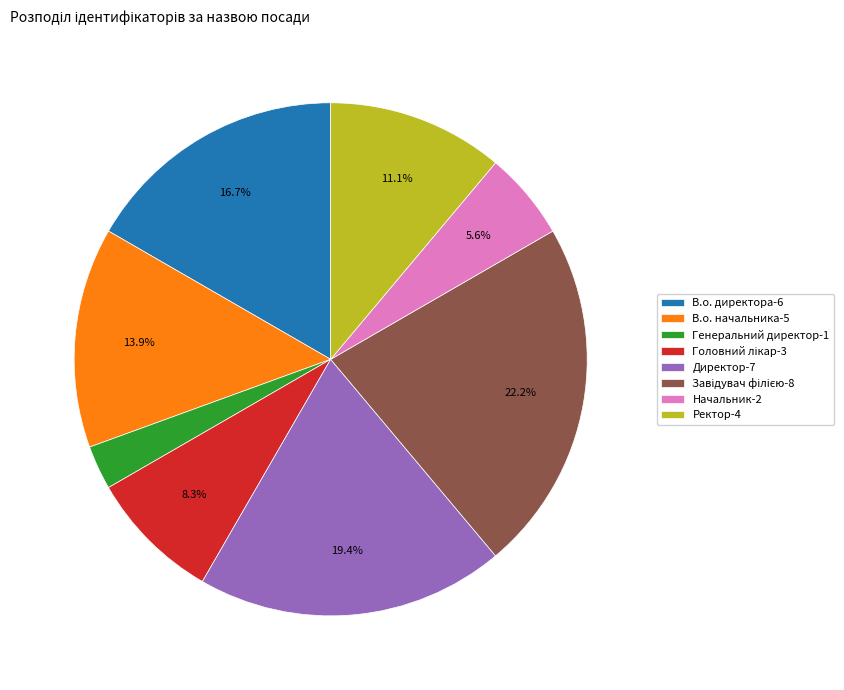

What is the total percentage of Начальник-2 and Директор-7?

25.0%